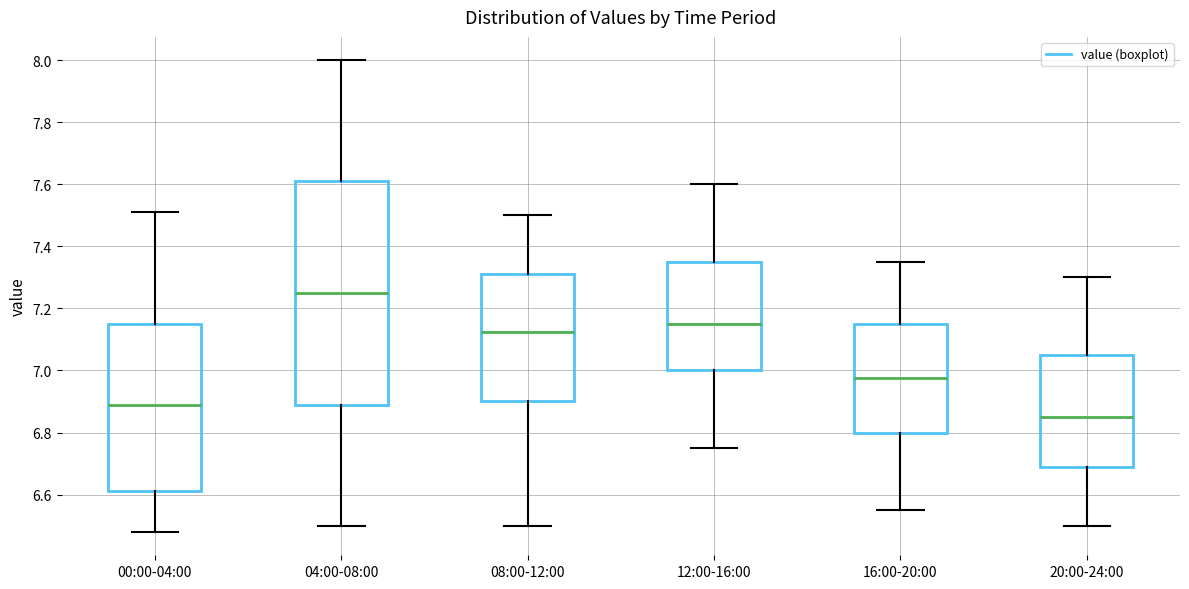

Reading left to right, transcribe this box plot: for each box, give where its median line is, the range the box spans, and where its two whiskers end, as read against the y-axis. The values are not printed on the chart, so give them approximately, as read against the axis.

00:00-04:00: median 6.90, box 6.62 to 7.16, whiskers 6.48 to 7.52
04:00-08:00: median 7.26, box 6.88 to 7.62, whiskers 6.50 to 8.00
08:00-12:00: median 7.12, box 6.90 to 7.32, whiskers 6.50 to 7.50
12:00-16:00: median 7.16, box 7.00 to 7.36, whiskers 6.76 to 7.60
16:00-20:00: median 6.98, box 6.80 to 7.16, whiskers 6.56 to 7.36
20:00-24:00: median 6.86, box 6.68 to 7.06, whiskers 6.50 to 7.30